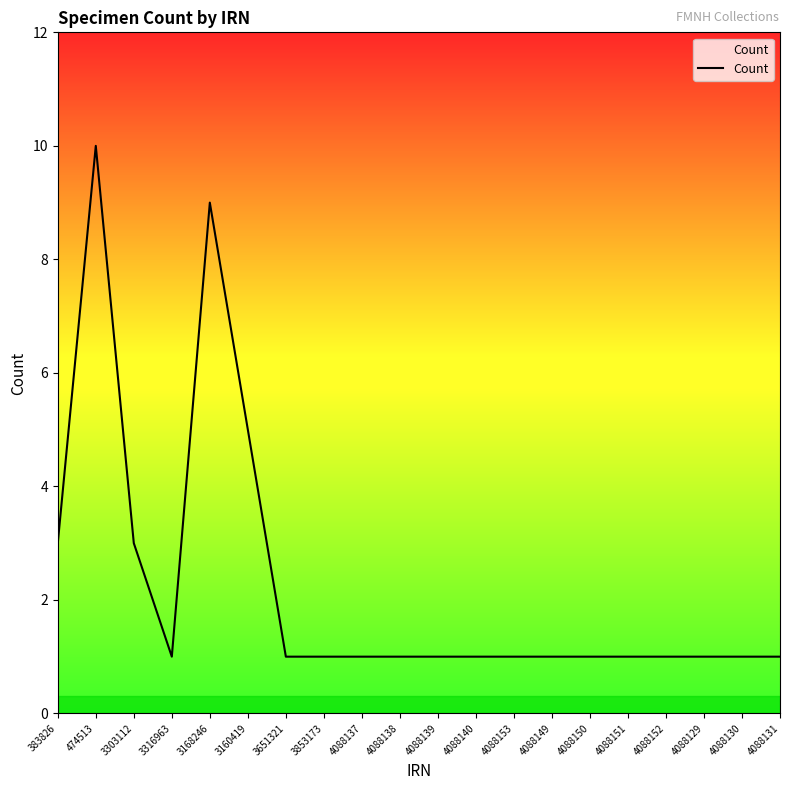

Read the value at 3168246.

9